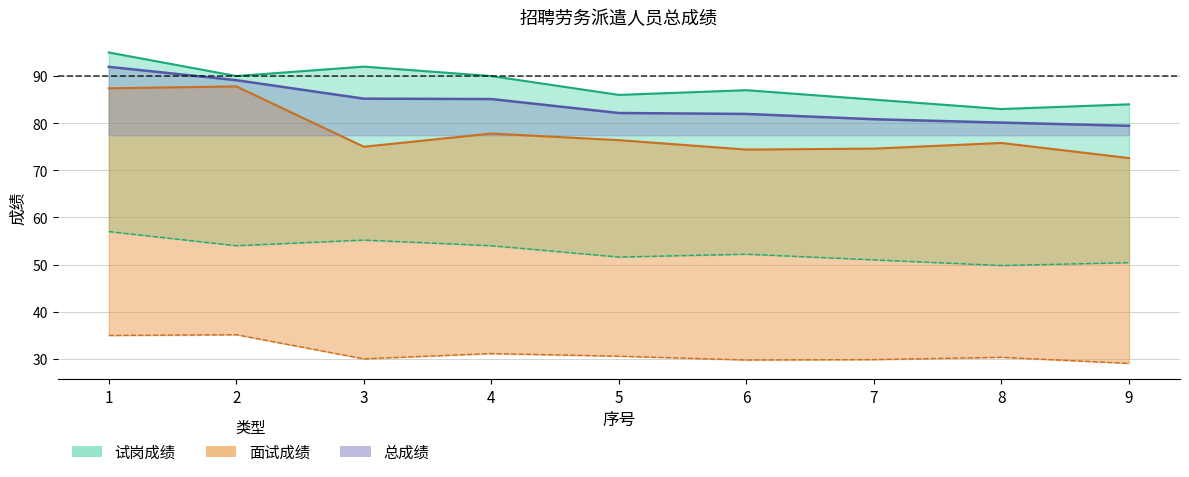

Is it true that 面试折算成绩 equals 87.8 at 2?

True